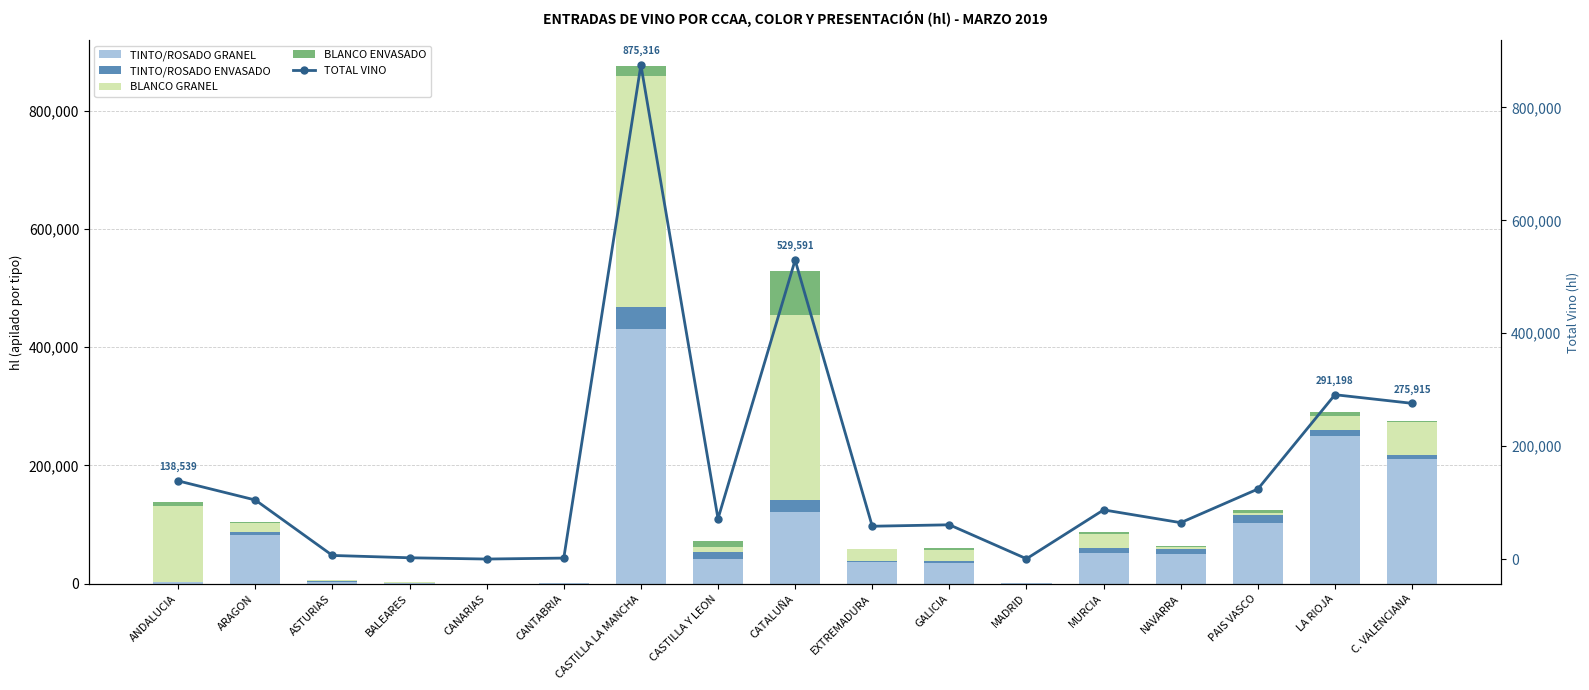

What is the value of the BLANCO ENVASADO bar at the 7th from the left?

17133